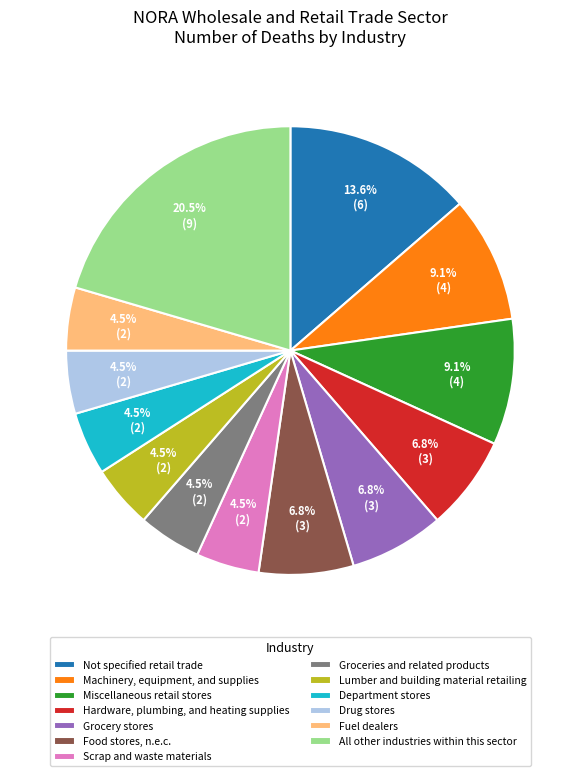

Which slice is the largest?

All other industries within this sector